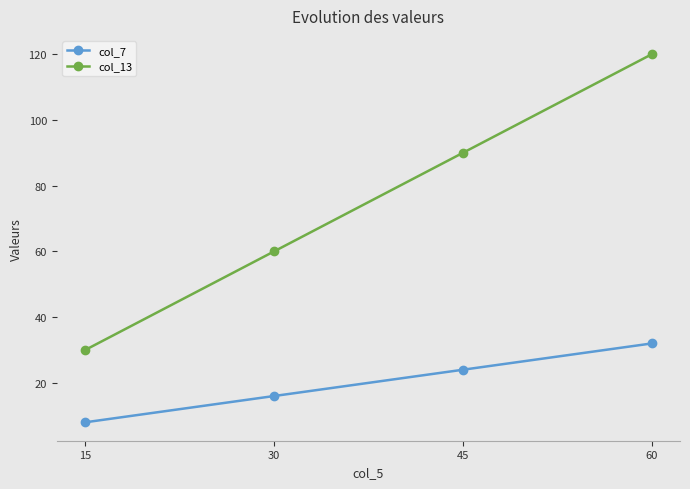

At which label does col_13 reach its minimum?

15